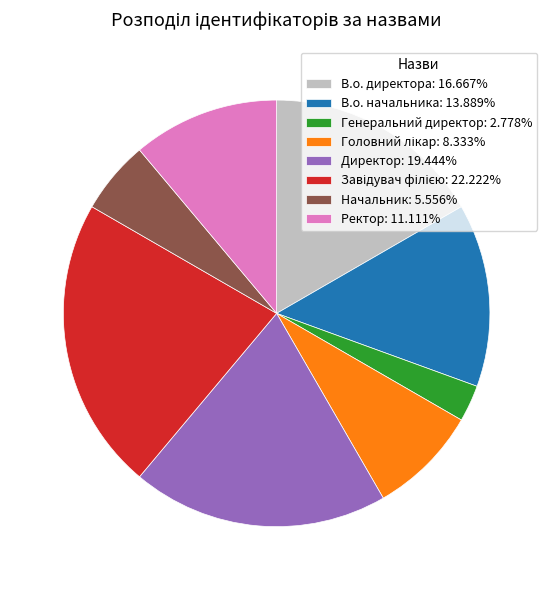

What is the ratio of the value at В.о. директора: 16.667% to the value at В.о. начальника: 13.889%?

1.2